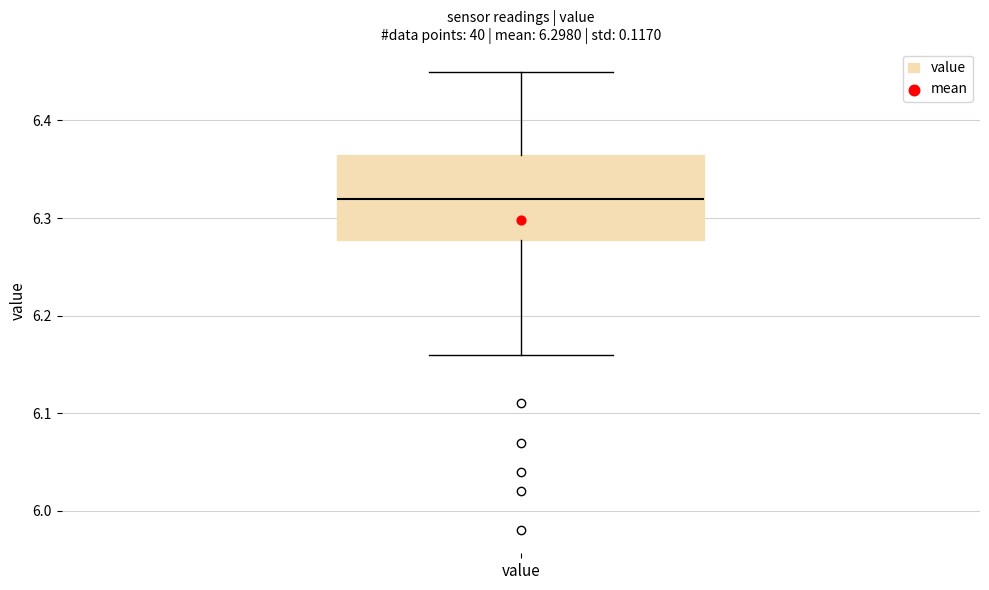

Where is the lower edge of the box for value on the y-axis? The values are not printed on the chart, so give them approximately, as read against the axis.

6.28